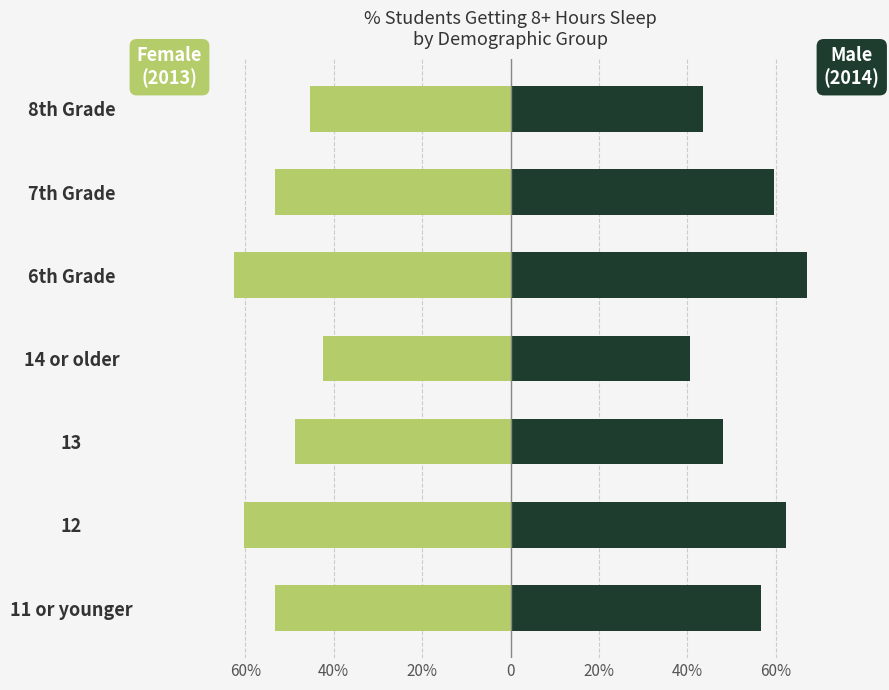

True or false: Male (2014) has a value of 0.9 at 6th Grade.

False